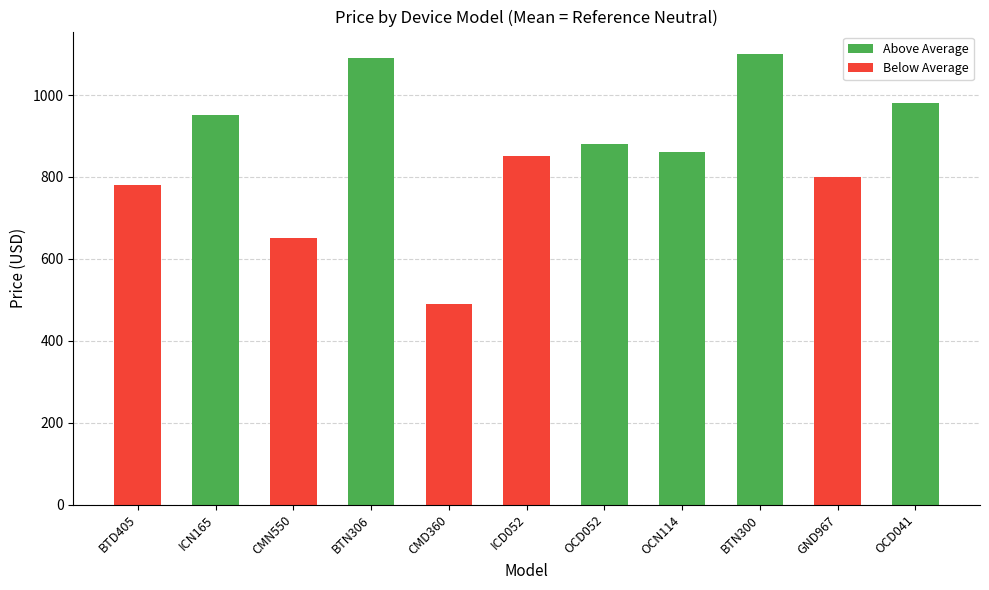

What is the difference between the maximum and minimum values?

610